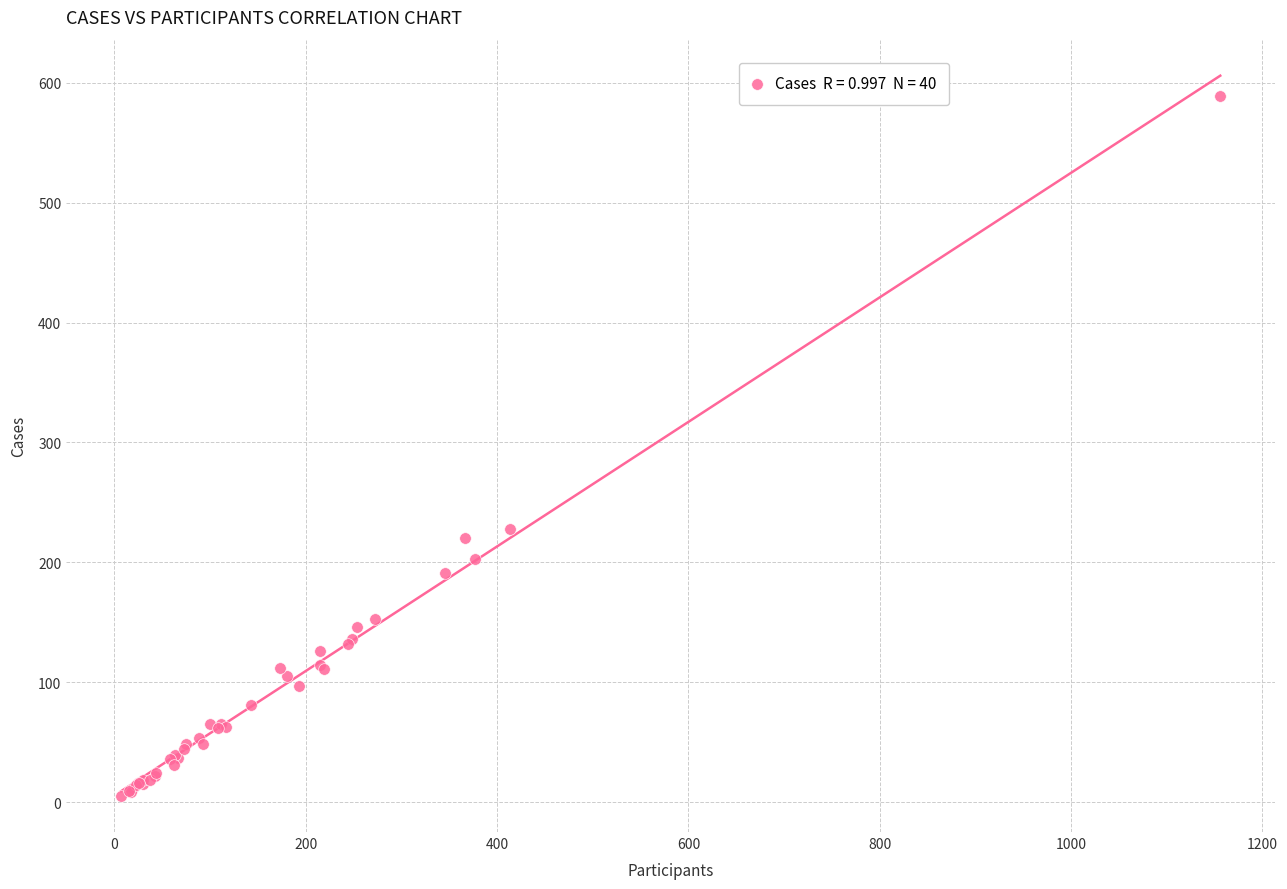

What Y value in the scatter plot is closest to 297?

228